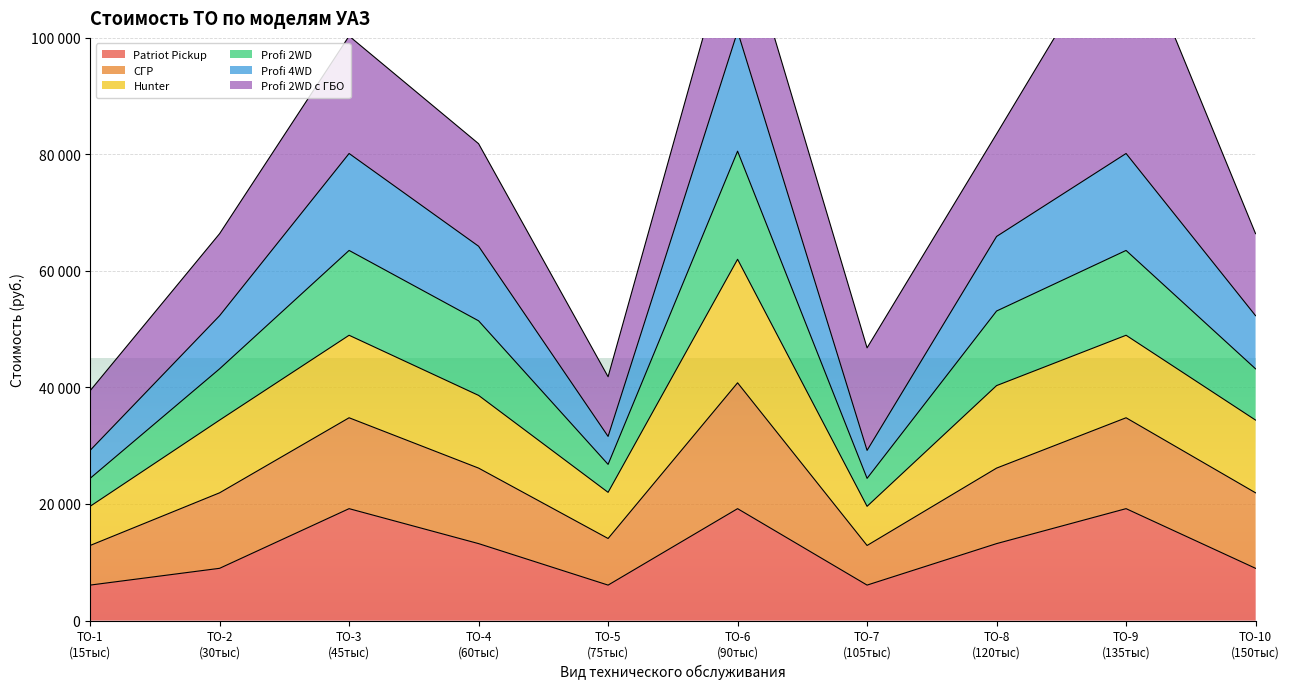

What is the difference between the highest and lowest values at ТО-9
(135тыс)?

60960